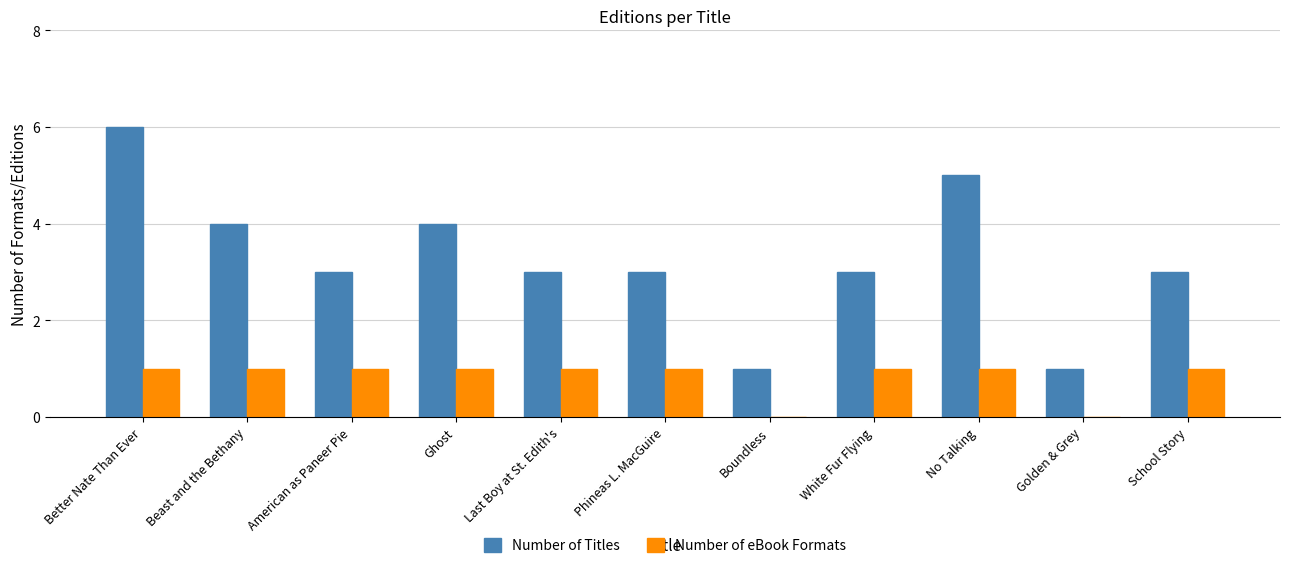

How many distinct data groups are displayed?

2